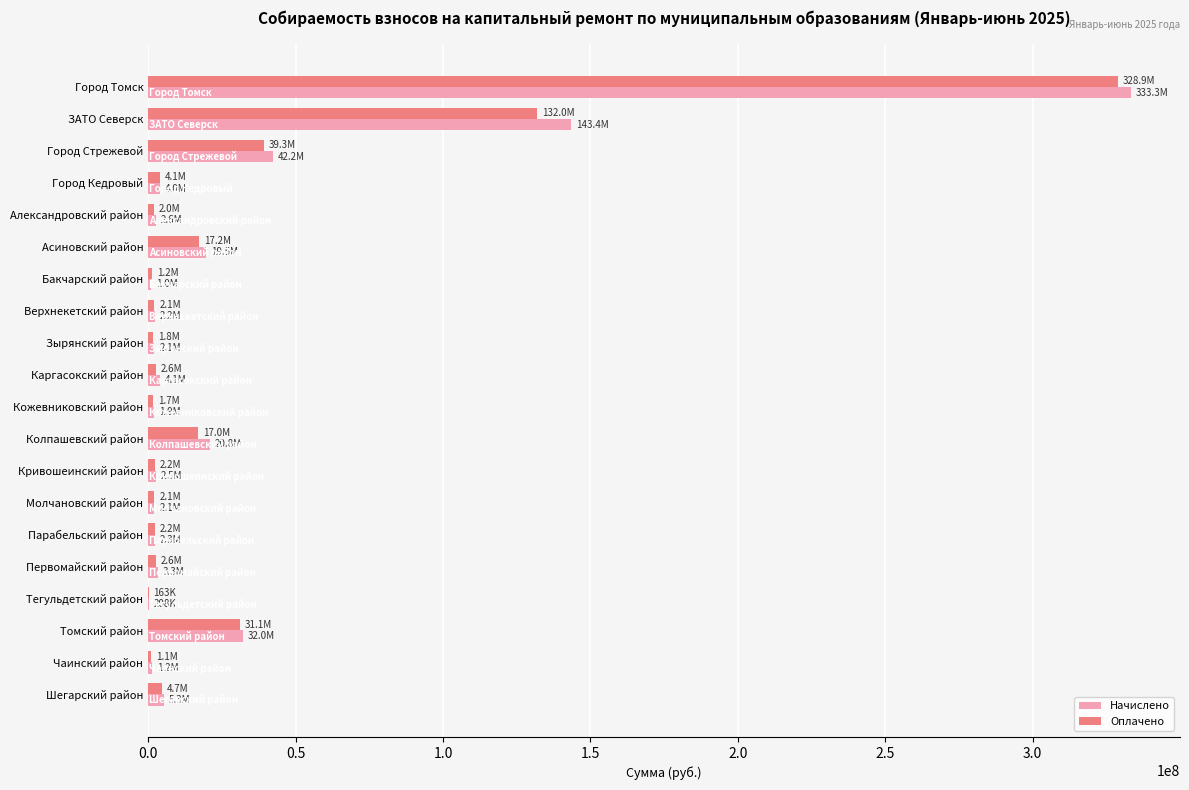

How many data points does each series have?

20